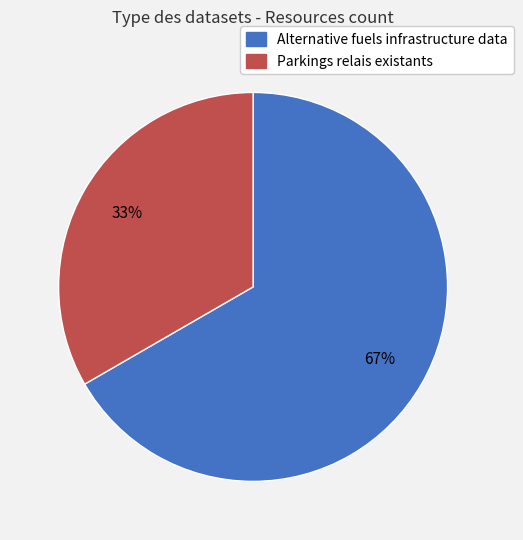

To the nearest percent, what is the average slice percentage?

50%